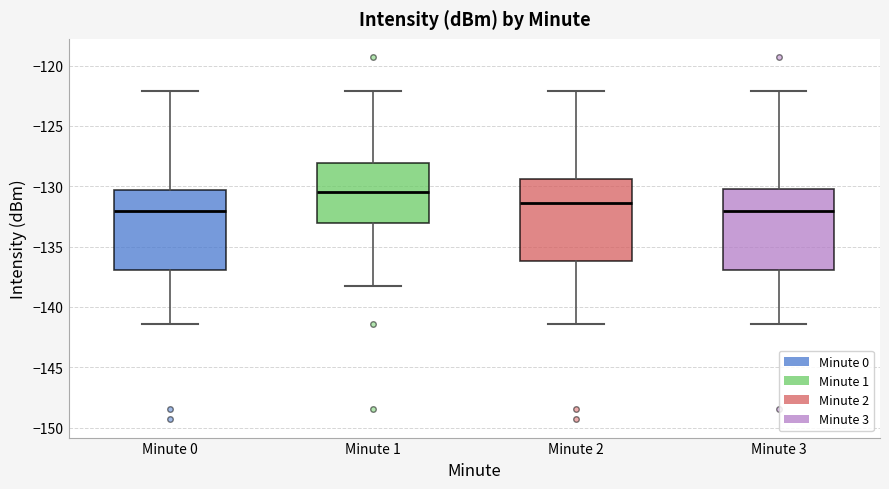

Where does the median line of the box for Minute 3 sit on the y-axis? The values are not printed on the chart, so give them approximately, as read against the axis.

-132.0